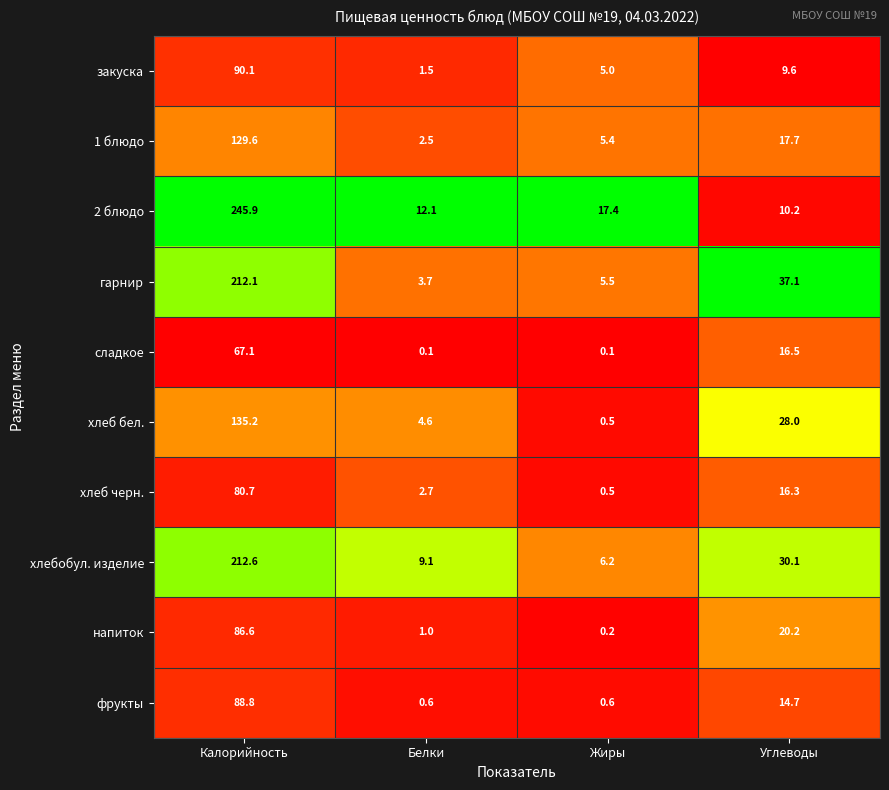

At which category is the sum across all series the highest?

Калорийность